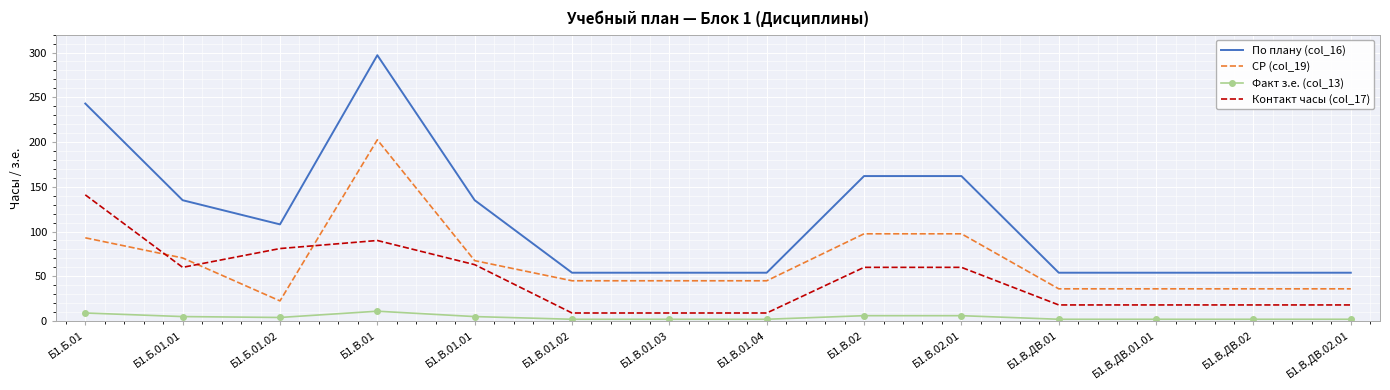

What is the greatest value displayed?

297.0